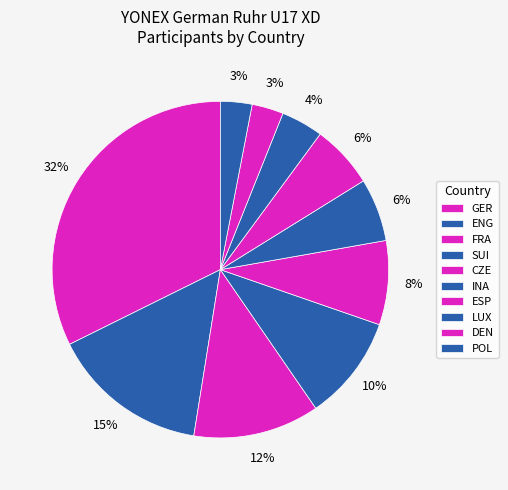

Count the number of slices in the pie.

10